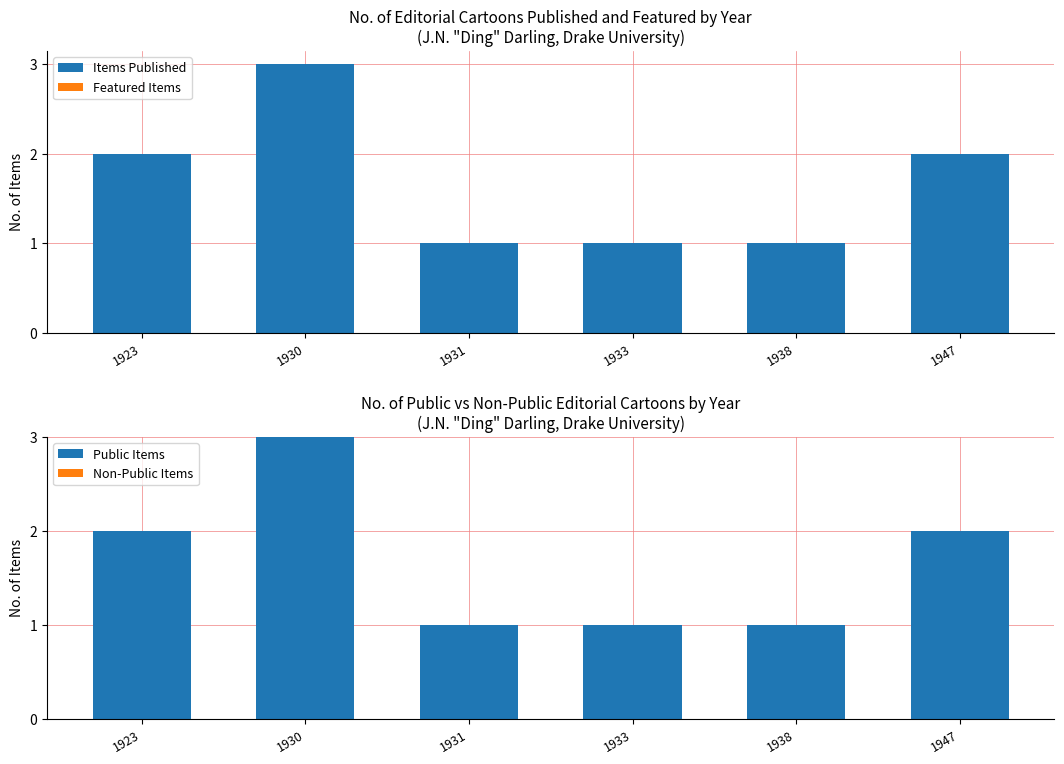

What are all the series names shown in the legend?

Items Published, Featured Items, Public Items, Non-Public Items